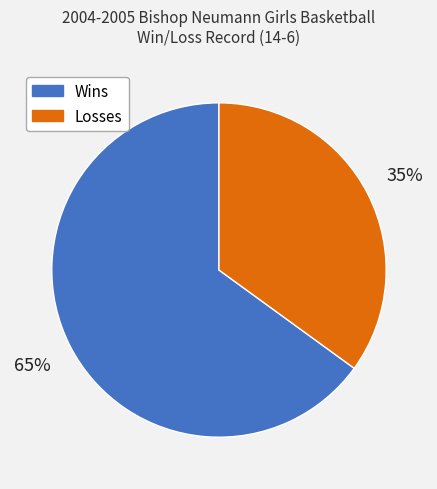

To the nearest percent, what is the difference between the largest and smallest slice percentages?

30%